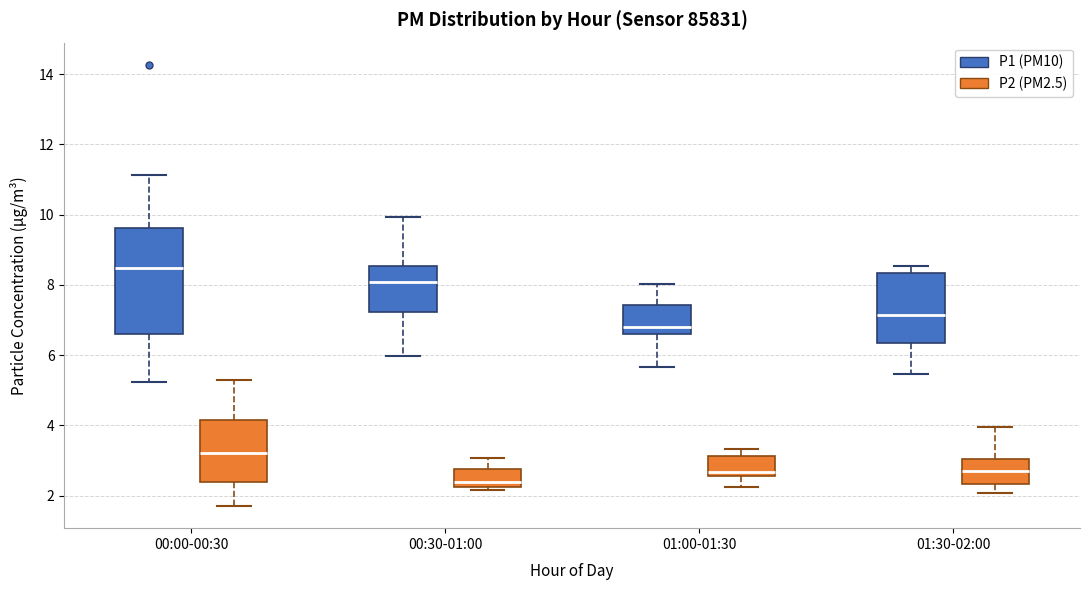

Reading left to right, read every box against the y-axis: the position of its median line, the range the box covers, and the ends of its whiskers. The values are not printed on the chart, so give them approximately, as read against the axis.

00:00-00:30 (P1 (PM10)): median 8.4, box 6.6 to 9.6, whiskers 5.2 to 11.2
00:00-00:30 (P2 (PM2.5)): median 3.2, box 2.4 to 4.2, whiskers 1.8 to 5.4
00:30-01:00 (P1 (PM10)): median 8.0, box 7.2 to 8.6, whiskers 6.0 to 10.0
00:30-01:00 (P2 (PM2.5)): median 2.4, box 2.2 to 2.8, whiskers 2.2 (just below the box's lower edge) to 3.0
01:00-01:30 (P1 (PM10)): median 6.8, box 6.6 to 7.4, whiskers 5.6 to 8.0
01:00-01:30 (P2 (PM2.5)): median 2.6 (just above the box's lower edge), box 2.6 to 3.2, whiskers 2.2 to 3.4
01:30-02:00 (P1 (PM10)): median 7.2, box 6.4 to 8.4, whiskers 5.4 to 8.6
01:30-02:00 (P2 (PM2.5)): median 2.6, box 2.4 to 3.0, whiskers 2.0 to 4.0